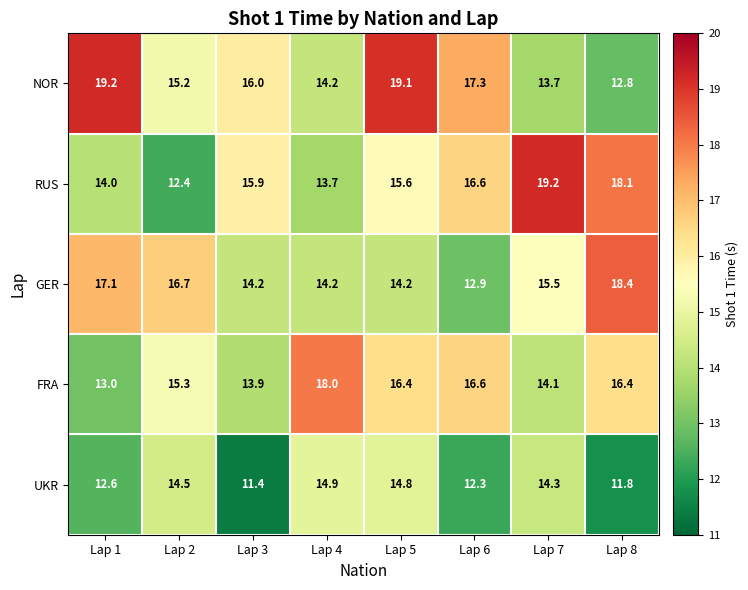

Which series changed the most between Lap 2 and Lap 3?

RUS